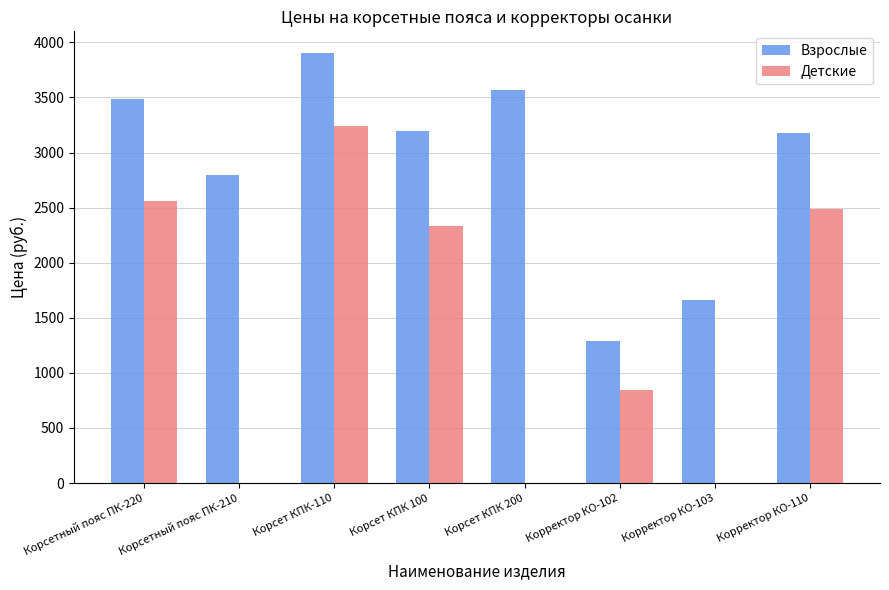

True or false: Детские has a value of 2560 at Корсетный пояс ПК-220.

True